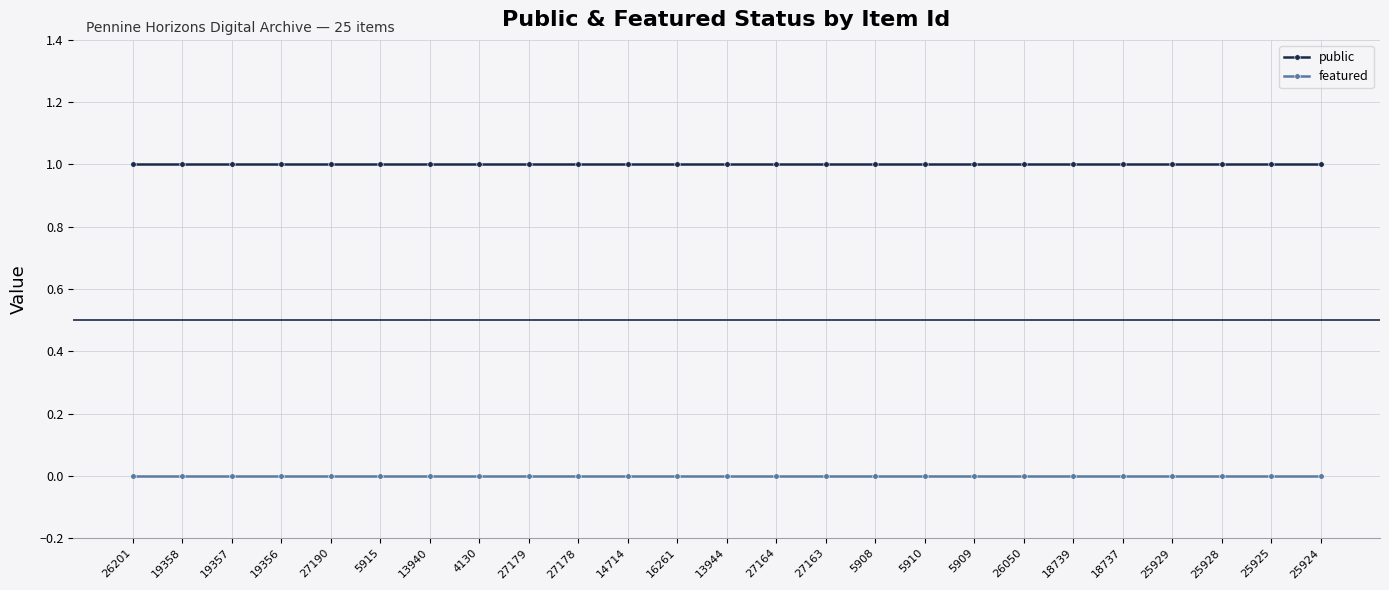

Which series has the largest total across all categories?

public